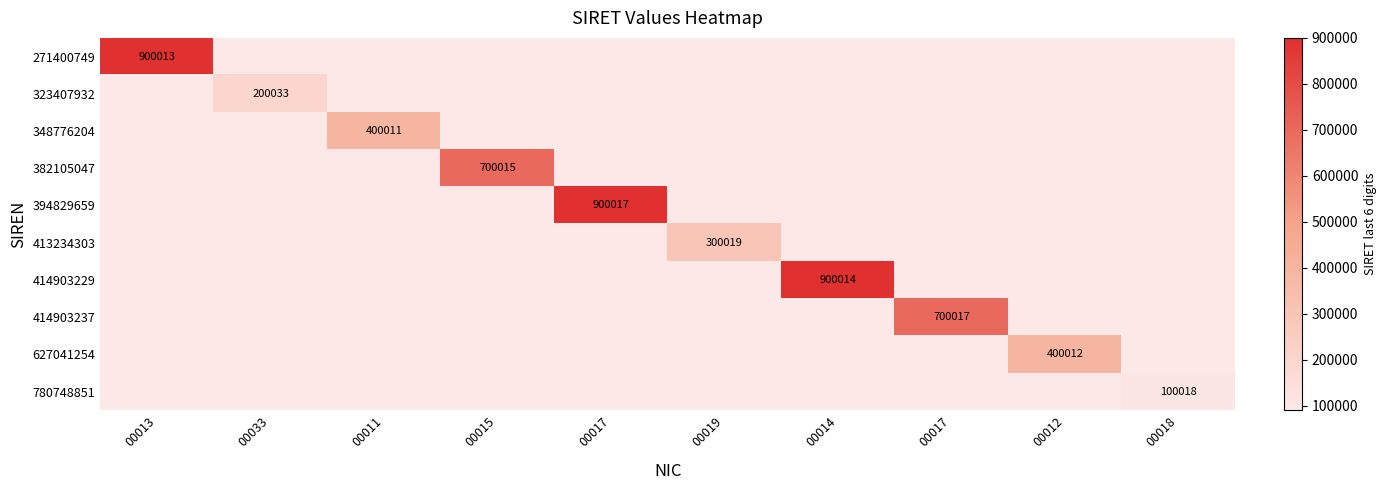

The value of 323407932 at 00015 is -132308. True or false?

False